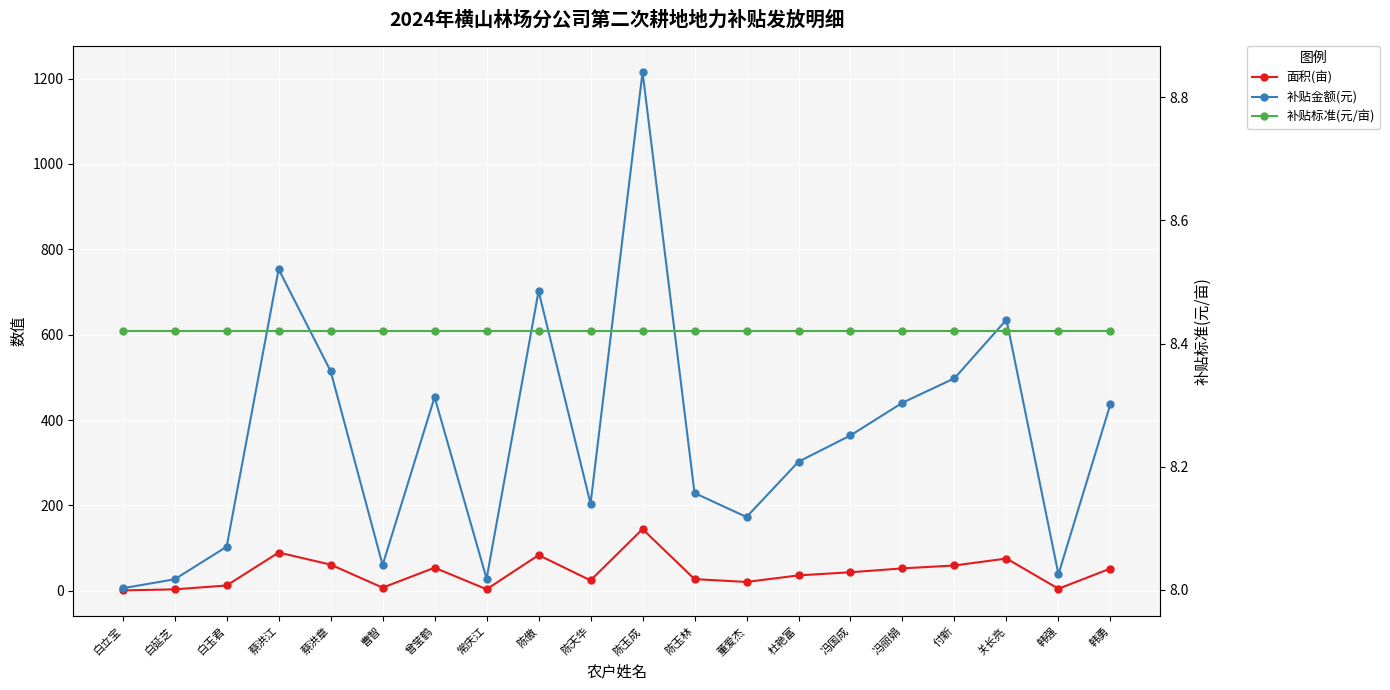

What is the sum of the 补贴标准(元/亩) values at 白立宝 and 蔡洪江?

16.8